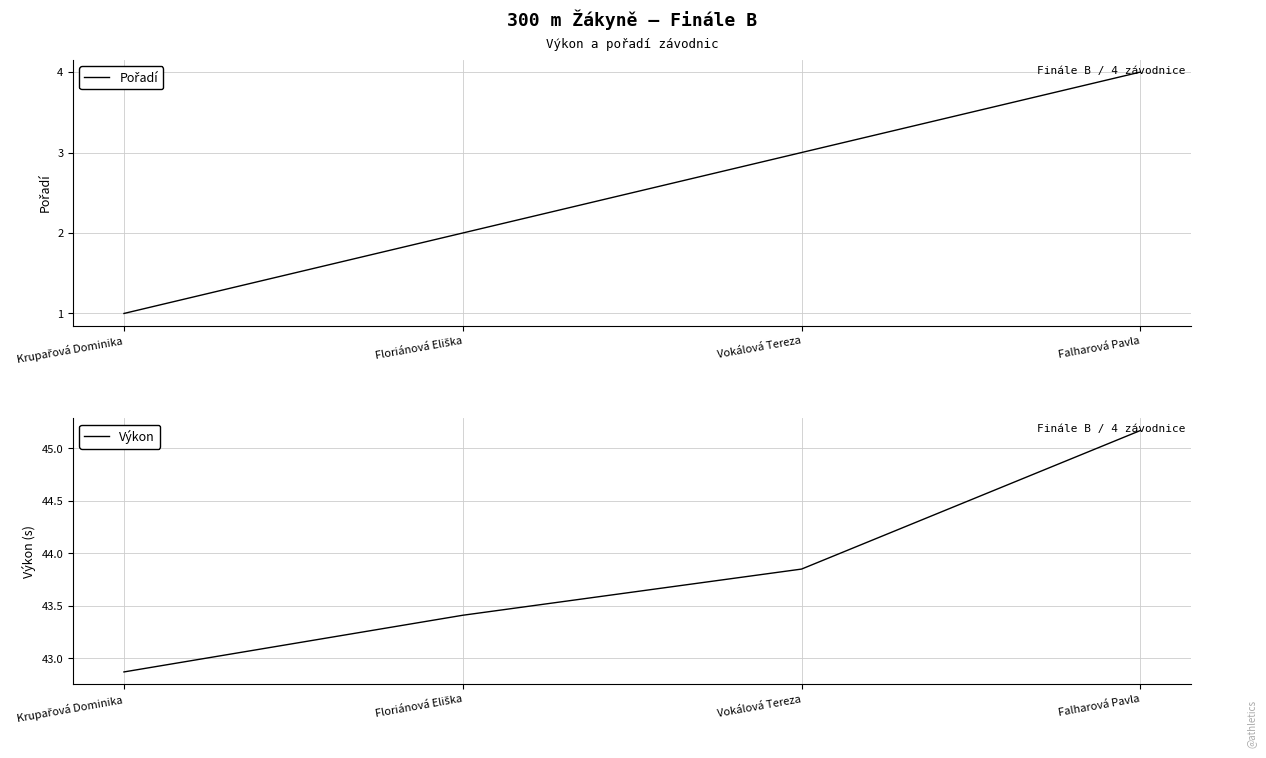

Where does the Výkon series first go above 43?

Floriánová Eliška